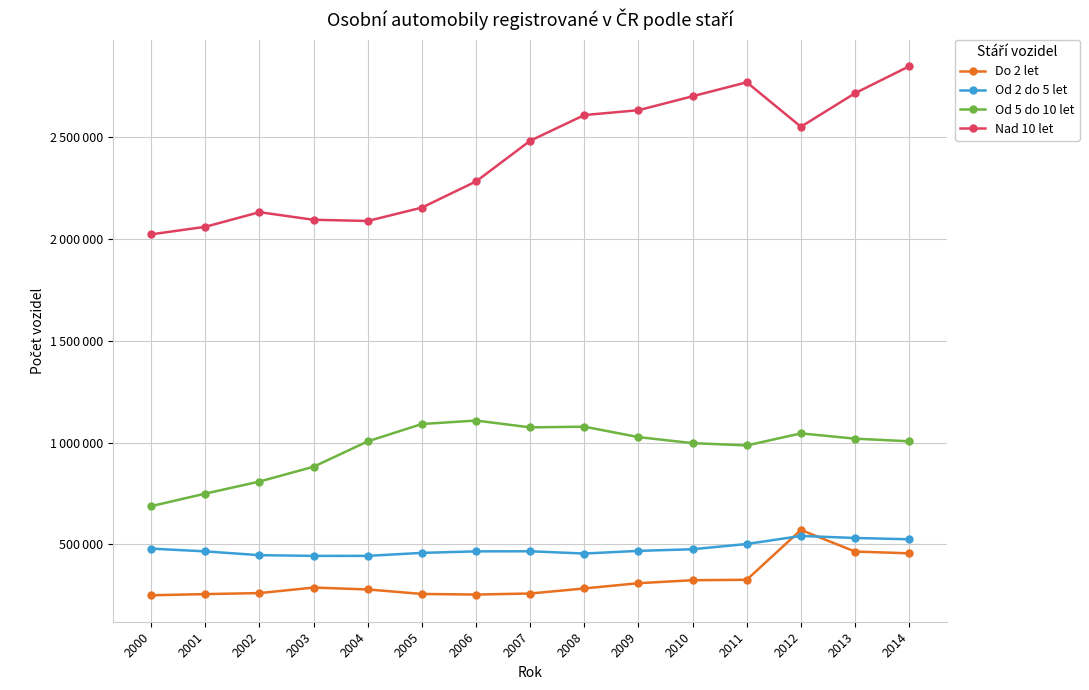

At which label does Nad 10 let first exceed 2480242?

2008